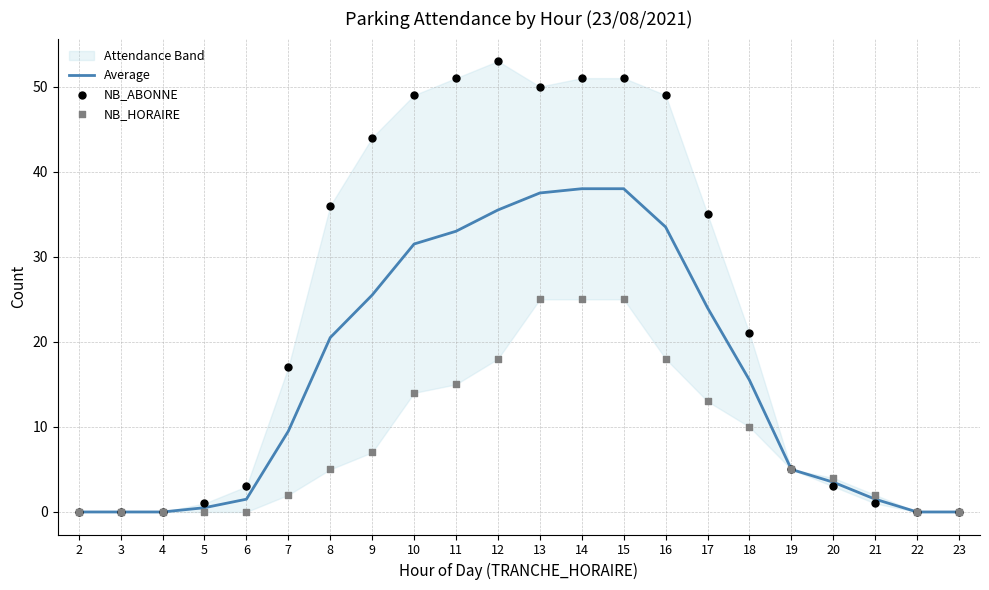

At which category is the sum across all series the highest?

14